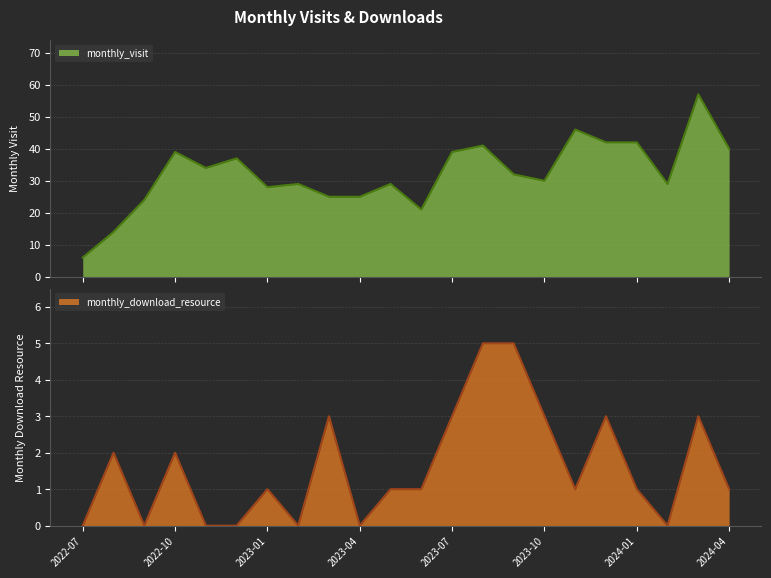

Reading left to right, what are all the values shown in this chart?

monthly_visit: 2022-07=6	2022-08=14	2022-09=24	2022-10=39	2022-11=34	2022-12=37	2023-01=28	2023-02=29	2023-03=25	2023-04=25	2023-05=29	2023-06=21	2023-07=39	2023-08=41	2023-09=32	2023-10=30	2023-11=46	2023-12=42	2024-01=42	2024-02=29	2024-03=57	2024-04=40
monthly_download_resource: 2022-07=0	2022-08=2	2022-09=0	2022-10=2	2022-11=0	2022-12=0	2023-01=1	2023-02=0	2023-03=3	2023-04=0	2023-05=1	2023-06=1	2023-07=3	2023-08=5	2023-09=5	2023-10=3	2023-11=1	2023-12=3	2024-01=1	2024-02=0	2024-03=3	2024-04=1